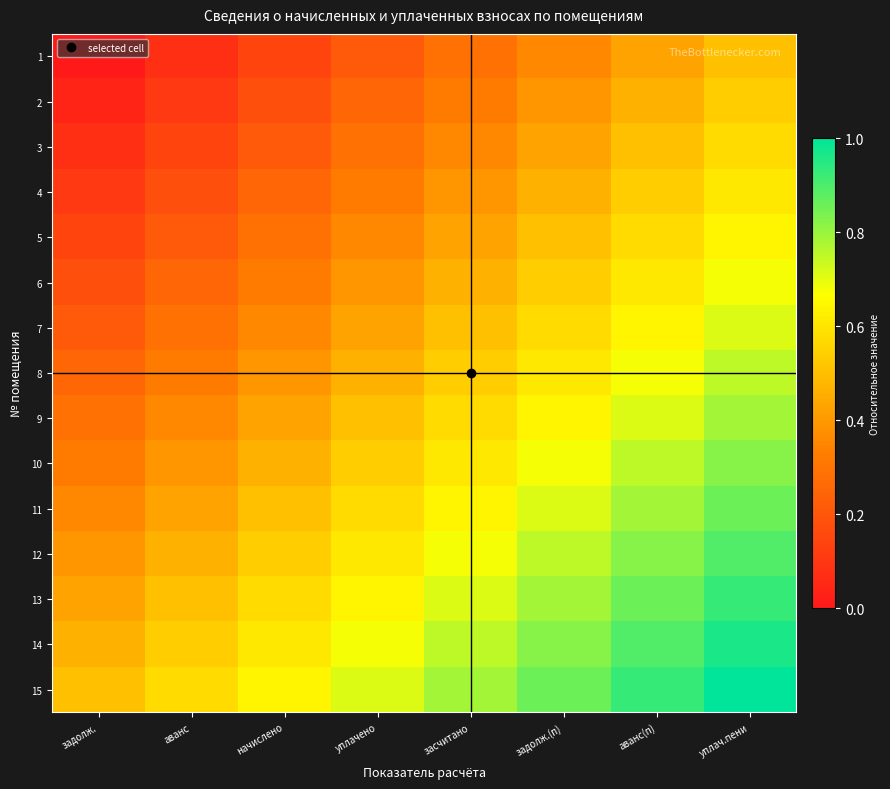

Reading left to right, extract all data points from this chart.

1: задолж.=0.0	аванс=0.1	начислено=0.1	уплачено=0.2	засчитано=0.3	задолж.(п)=0.4	аванс(п)=0.4	уплач.пени=0.5
2: задолж.=0.0	аванс=0.1	начислено=0.2	уплачено=0.2	засчитано=0.3	задолж.(п)=0.4	аванс(п)=0.5	уплач.пени=0.5
3: задолж.=0.1	аванс=0.1	начислено=0.2	уплачено=0.3	засчитано=0.4	задолж.(п)=0.4	аванс(п)=0.5	уплач.пени=0.6
4: задолж.=0.1	аванс=0.2	начислено=0.2	уплачено=0.3	засчитано=0.4	задолж.(п)=0.5	аванс(п)=0.5	уплач.пени=0.6
5: задолж.=0.1	аванс=0.2	начислено=0.3	уплачено=0.4	засчитано=0.4	задолж.(п)=0.5	аванс(п)=0.6	уплач.пени=0.6
6: задолж.=0.2	аванс=0.2	начислено=0.3	уплачено=0.4	засчитано=0.5	задолж.(п)=0.5	аванс(п)=0.6	уплач.пени=0.7
7: задолж.=0.2	аванс=0.3	начислено=0.4	уплачено=0.4	засчитано=0.5	задолж.(п)=0.6	аванс(п)=0.6	уплач.пени=0.7
8: задолж.=0.2	аванс=0.3	начислено=0.4	уплачено=0.5	засчитано=0.5	задолж.(п)=0.6	аванс(п)=0.7	уплач.пени=0.8
9: задолж.=0.3	аванс=0.4	начислено=0.4	уплачено=0.5	засчитано=0.6	задолж.(п)=0.6	аванс(п)=0.7	уплач.пени=0.8
10: задолж.=0.3	аванс=0.4	начислено=0.5	уплачено=0.5	засчитано=0.6	задолж.(п)=0.7	аванс(п)=0.8	уплач.пени=0.8
11: задолж.=0.4	аванс=0.4	начислено=0.5	уплачено=0.6	засчитано=0.6	задолж.(п)=0.7	аванс(п)=0.8	уплач.пени=0.9
12: задолж.=0.4	аванс=0.5	начислено=0.5	уплачено=0.6	засчитано=0.7	задолж.(п)=0.8	аванс(п)=0.8	уплач.пени=0.9
13: задолж.=0.4	аванс=0.5	начислено=0.6	уплачено=0.6	засчитано=0.7	задолж.(п)=0.8	аванс(п)=0.9	уплач.пени=0.9
14: задолж.=0.5	аванс=0.5	начислено=0.6	уплачено=0.7	засчитано=0.8	задолж.(п)=0.8	аванс(п)=0.9	уплач.пени=1.0
15: задолж.=0.5	аванс=0.6	начислено=0.6	уплачено=0.7	засчитано=0.8	задолж.(п)=0.9	аванс(п)=0.9	уплач.пени=1.0